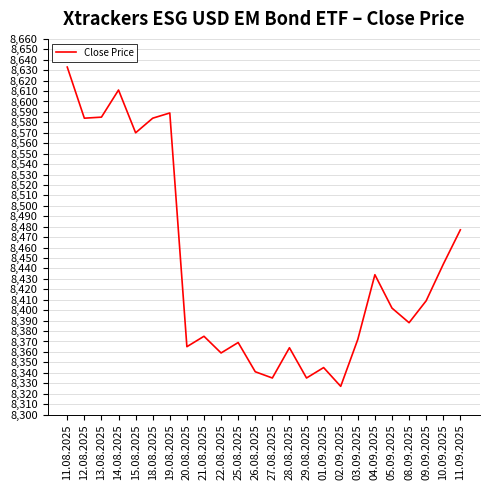

Is it true that the value at 04.09.2025 is 8434?

True